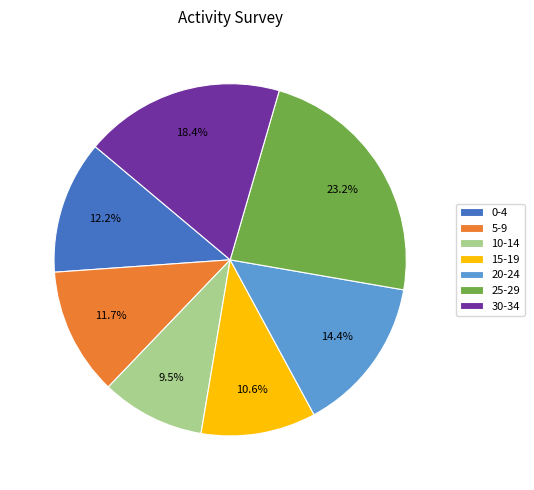

Is there a majority slice in this chart?

No